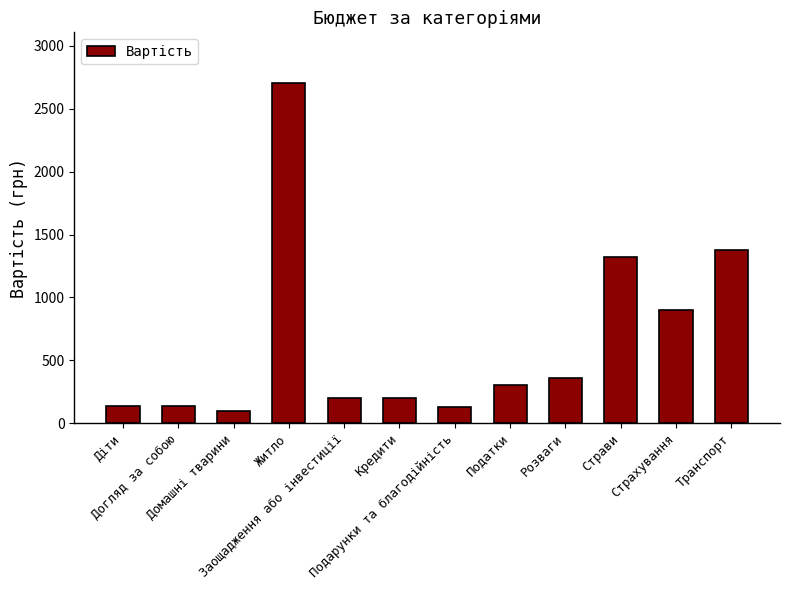

How many data points does each series have?

12